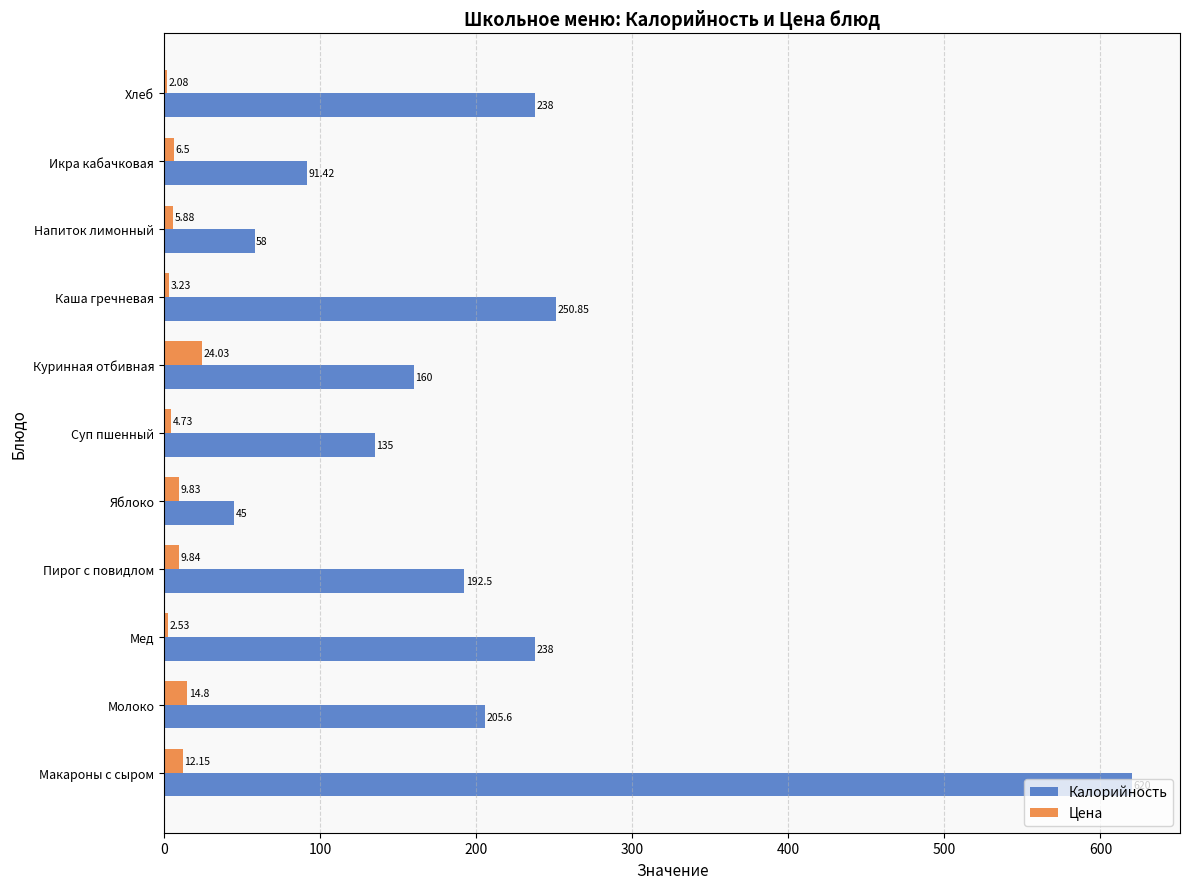

What is the sum of all Цена values?

95.6